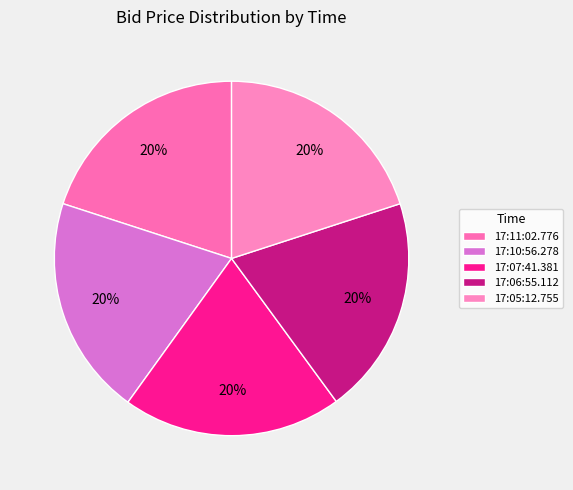

Approximately how many times larger is the value at 17:06:55.112 compared to 17:05:12.755?

1.0